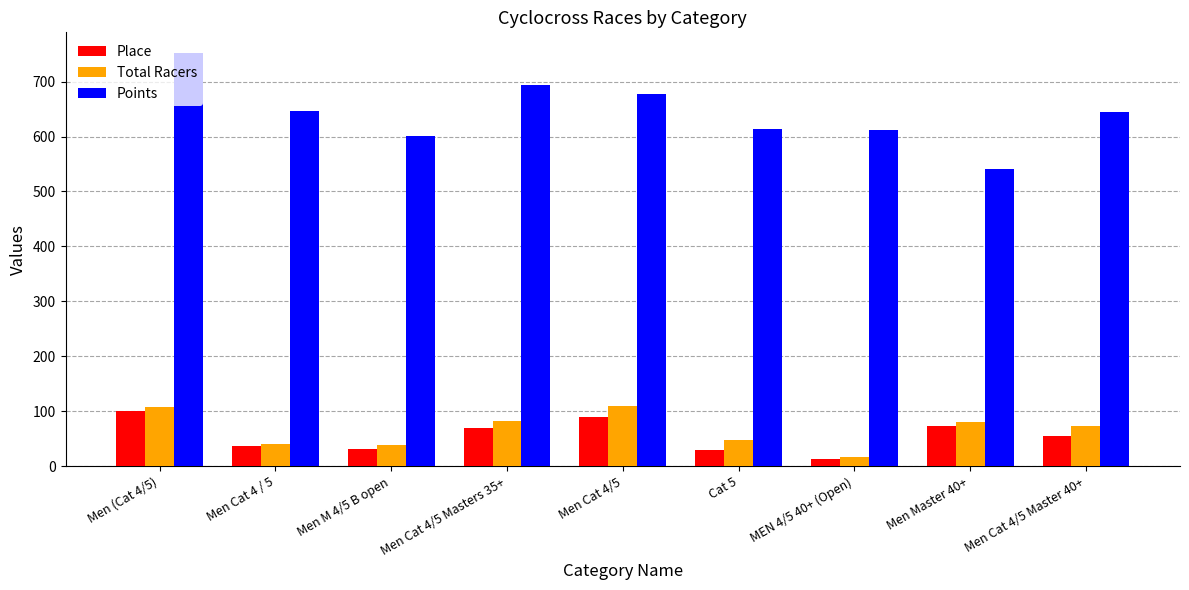

Are the bars horizontal?

No